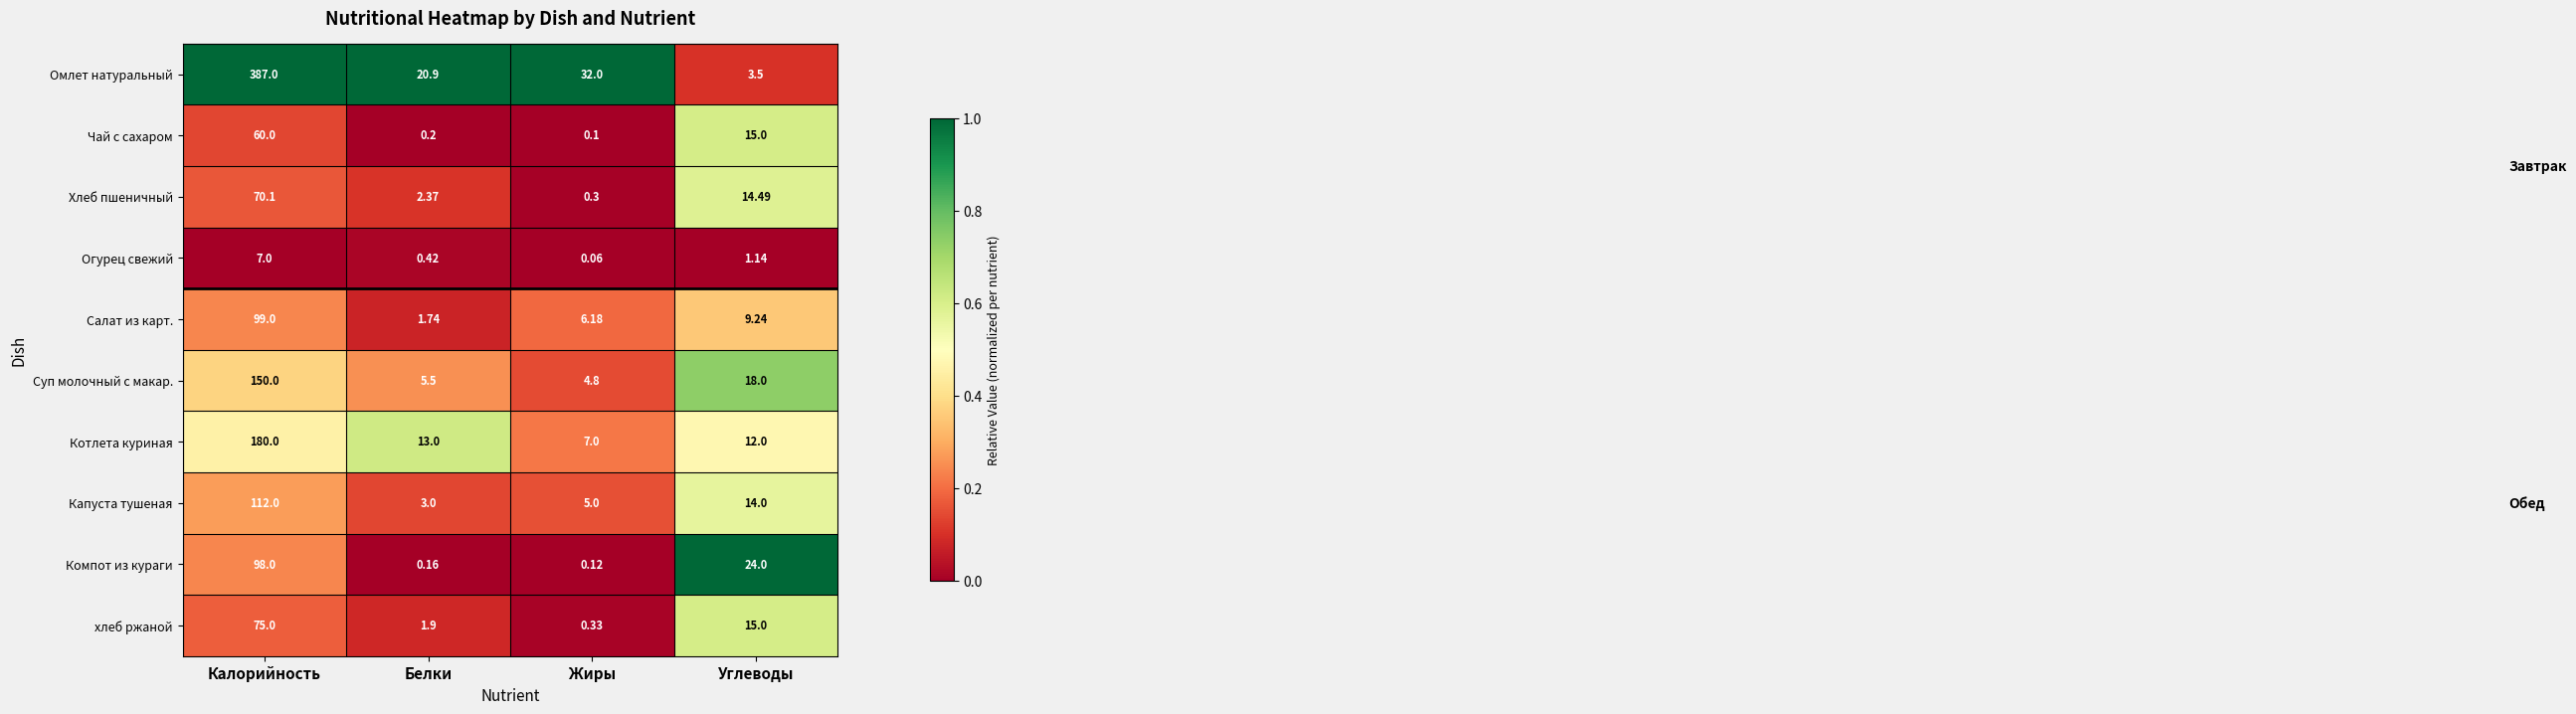

Which series has the largest total across all categories?

Омлет натуральный